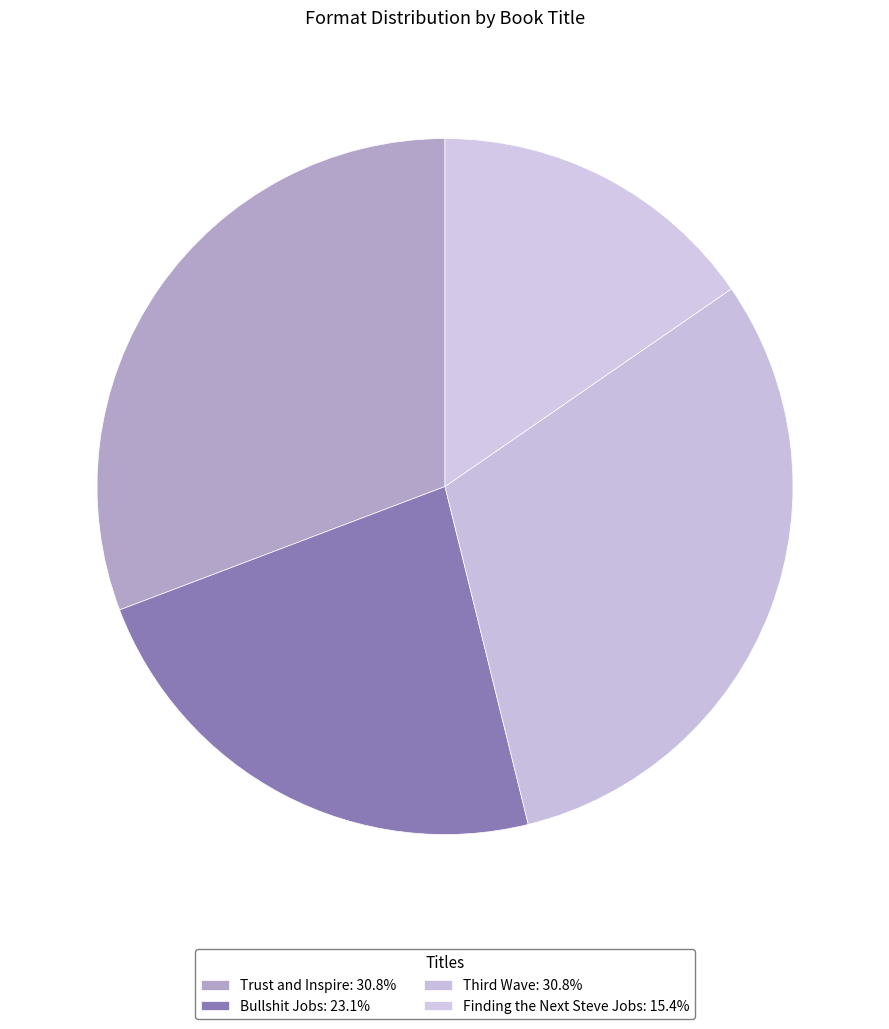

How many slices are in this pie chart?

4